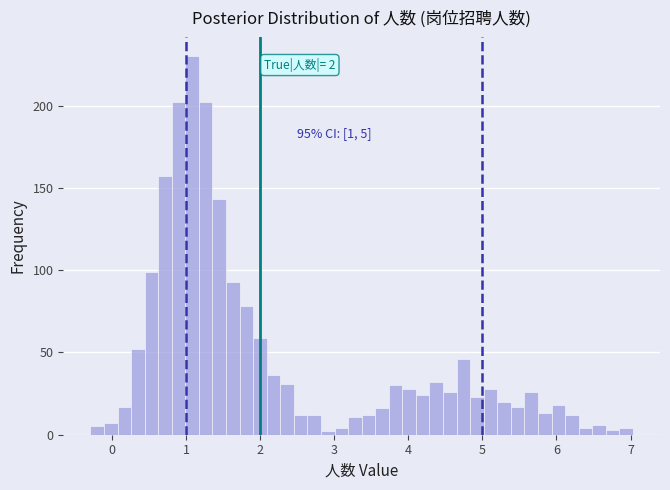

Read against the x-axis, roughly where is the centre of the tallest bar?

1.1